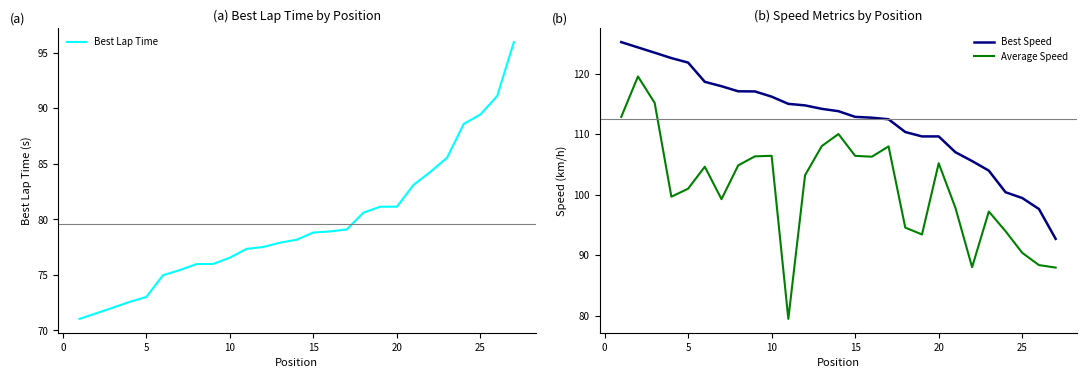

Reading right to left, list all the values displayed in this chart.

Best Lap Time: 95.9	91.1	89.4	88.6	85.5	84.3	83.1	81.1	81.1	80.6	79.1	78.9	78.8	78.2	77.9	77.5	77.3	76.5	76.0	76.0	75.4	75.0	73.0	72.6	72.0	71.5	71.0
Best Speed: 92.7	97.6	99.4	100.4	104.0	105.5	107.0	109.6	109.6	110.3	112.4	112.7	112.8	113.8	114.2	114.7	115.0	116.2	117.0	117.1	117.9	118.6	121.8	122.6	123.5	124.3	125.2
Average Speed: 87.9	88.3	90.4	93.9	97.2	88.0	97.8	105.2	93.4	94.5	108.0	106.3	106.4	110.0	108.0	103.2	79.4	106.4	106.3	104.8	99.2	104.6	101.0	99.6	115.2	119.5	112.8